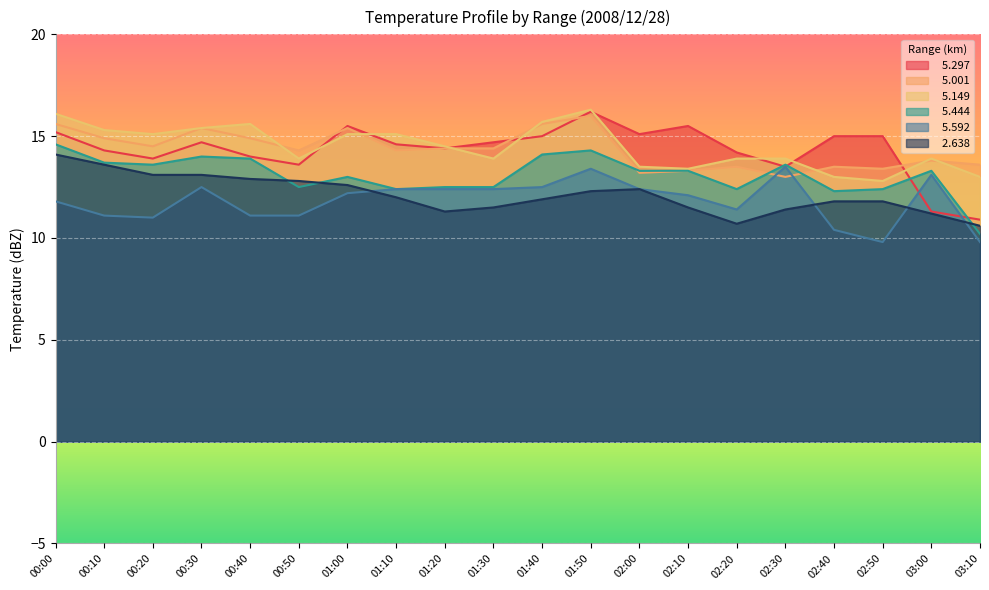

How many interior local peaks does the   5.297 series have?

4